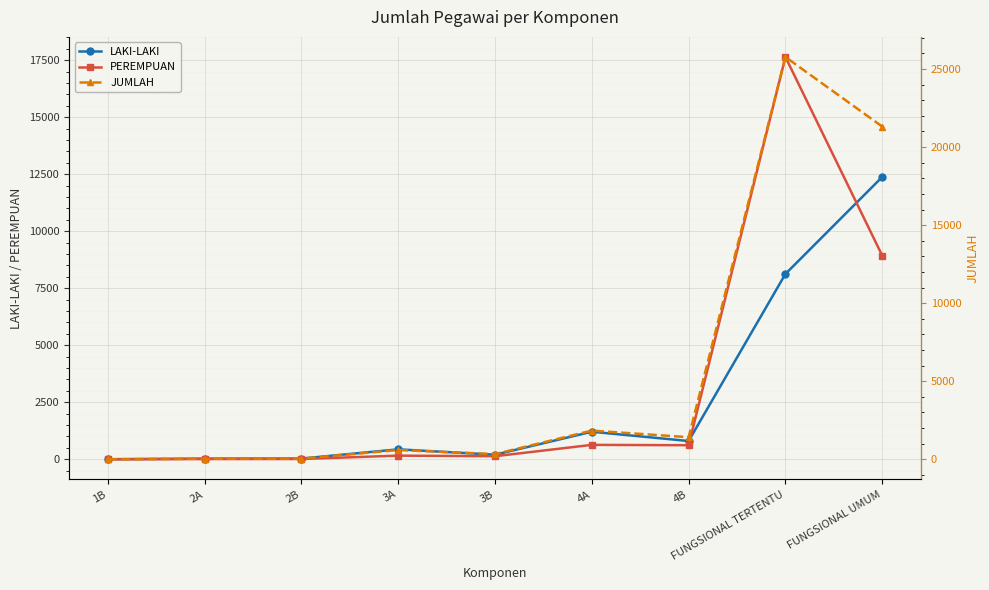

What is the value of the PEREMPUAN point at the 8th from the left?

17643